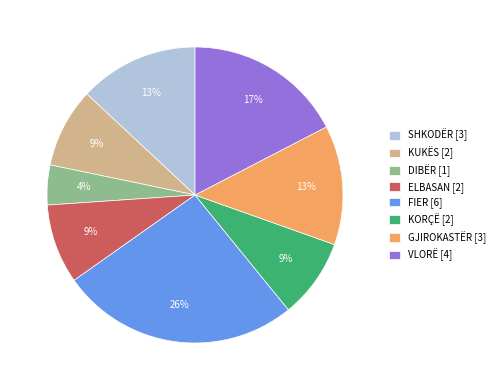

Count the number of slices in the pie.

8